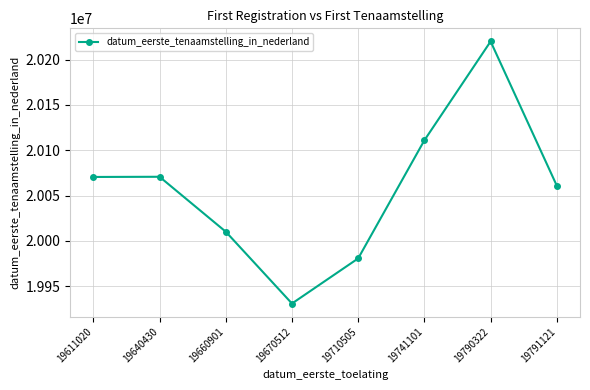

What is the change in value from 19640430 to 19670512?

-139922